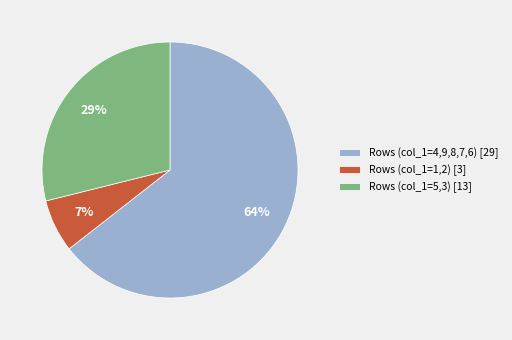

How many segments does this pie chart have?

3